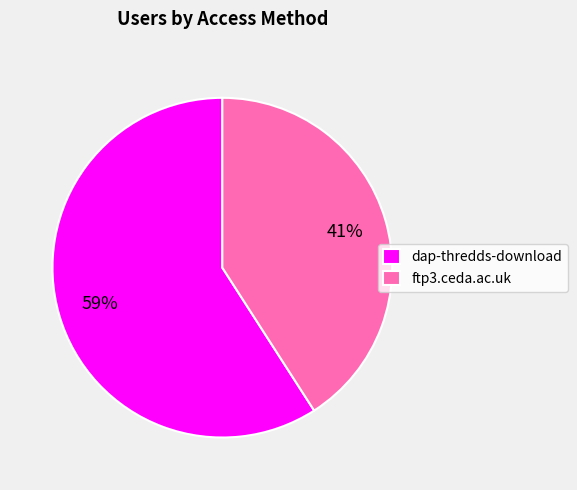

What percentage is the ftp3.ceda.ac.uk slice, to the nearest percent?

41%